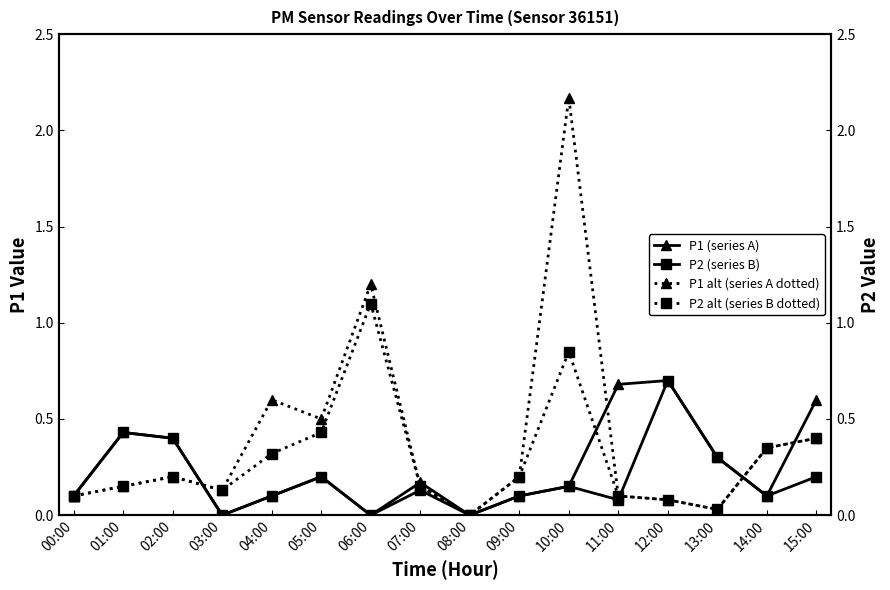

The value of P1 alt (series A dotted) at 13:00 is 0.0. True or false?

False